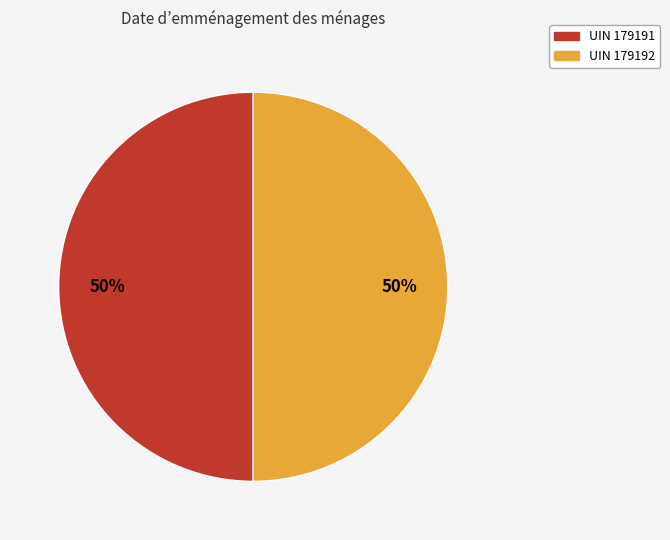

To the nearest percent, what is the average slice percentage?

50%